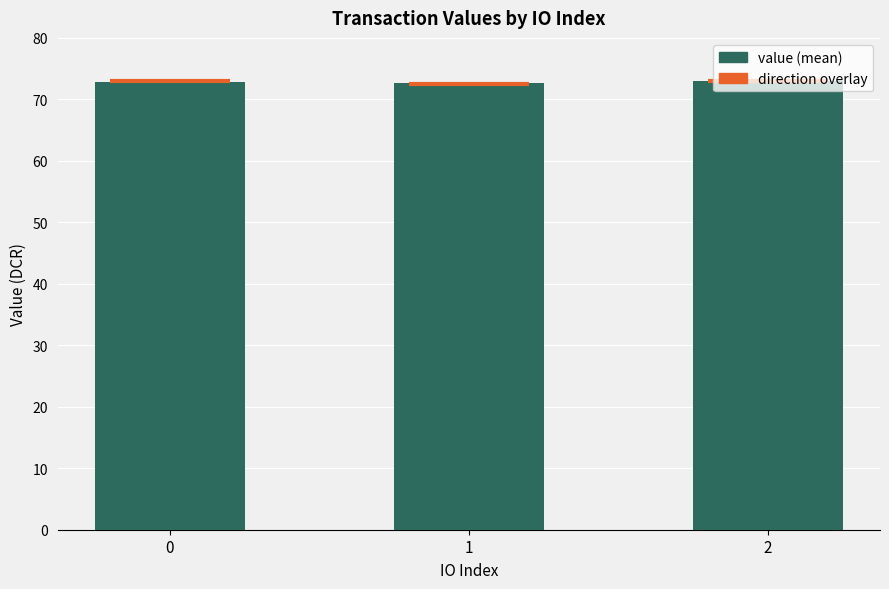

Are the bars horizontal?

No